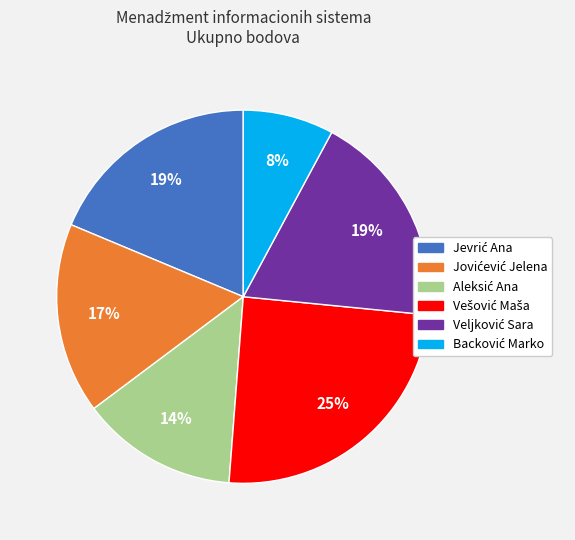

To the nearest percent, what is the average slice percentage?

17%